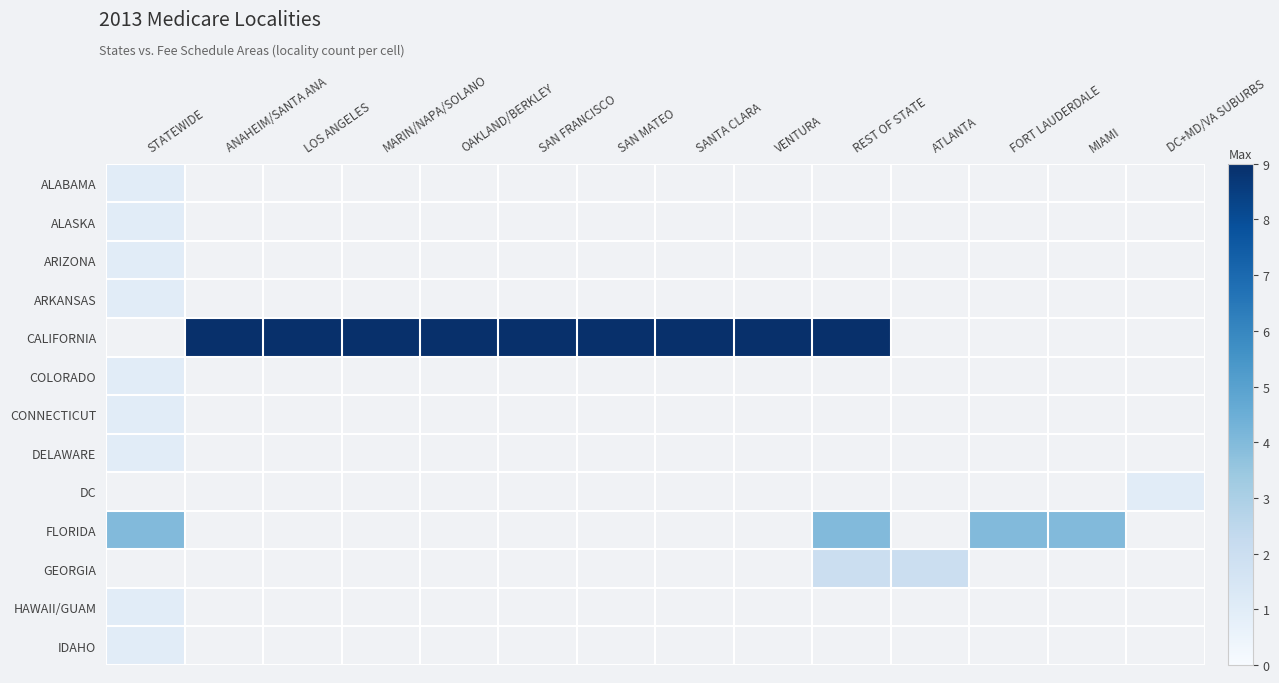

Which category has the lowest value across all series?

ANAHEIM/SANTA ANA